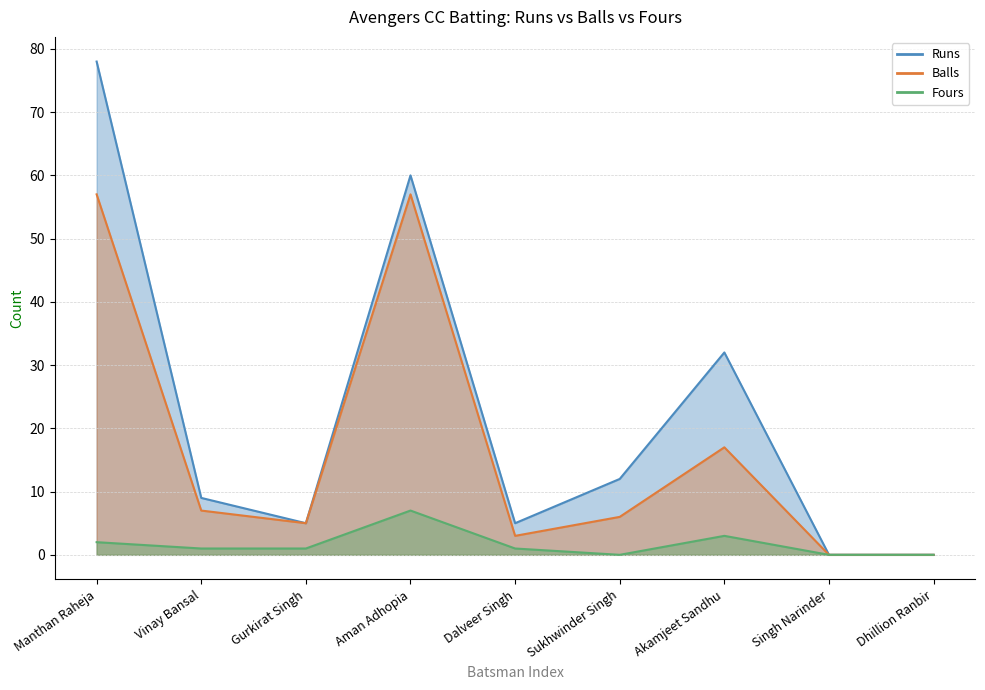

True or false: Fours and Balls cross at least once.

False